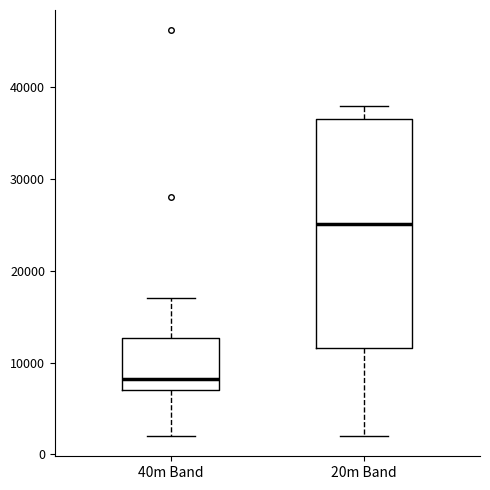

Which box has the highest median line?

20m Band